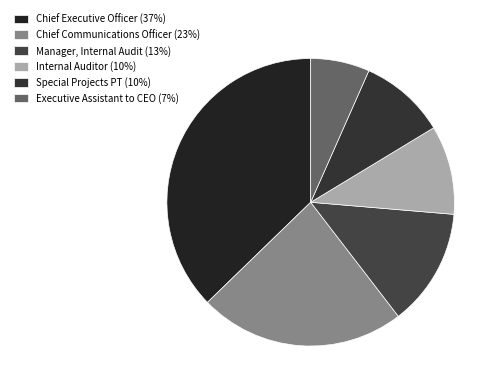

Count the number of slices in the pie.

6